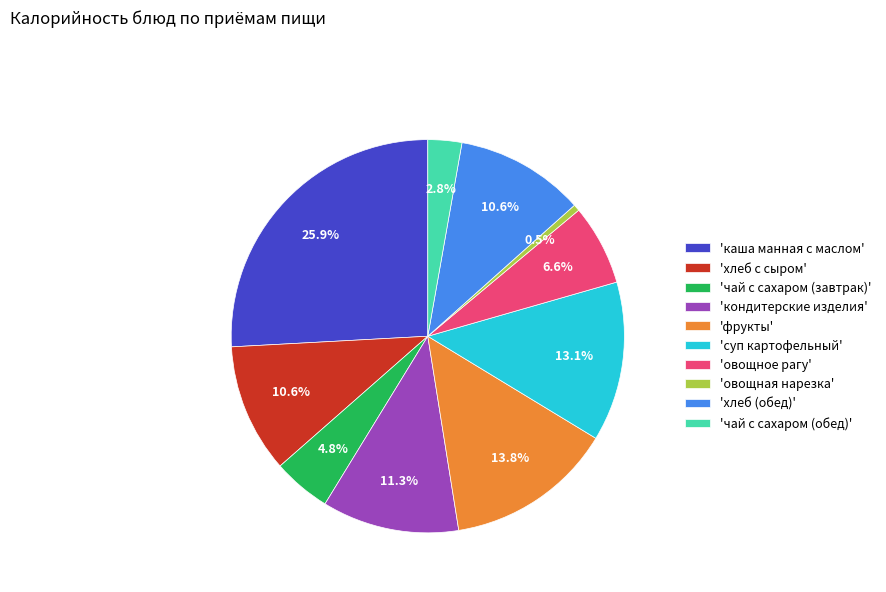

Is the sum of 'хлеб с сыром' and 'суп картофельный' greater than half?

No